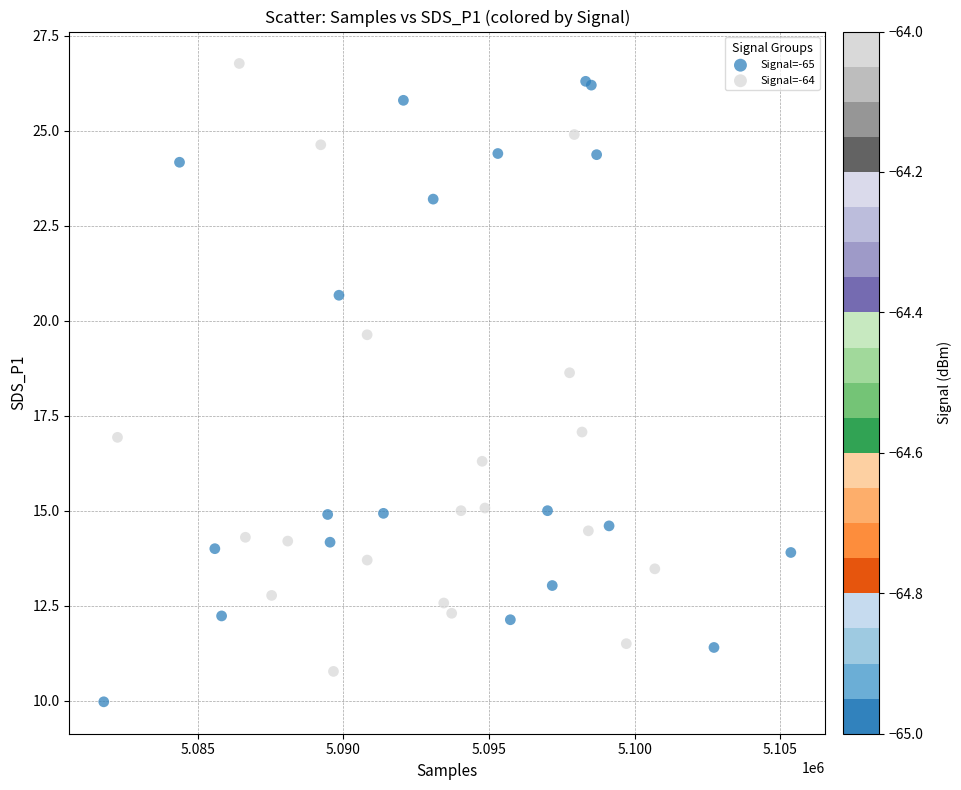

Which series reaches the minimum Y coordinate?

Signal=-65